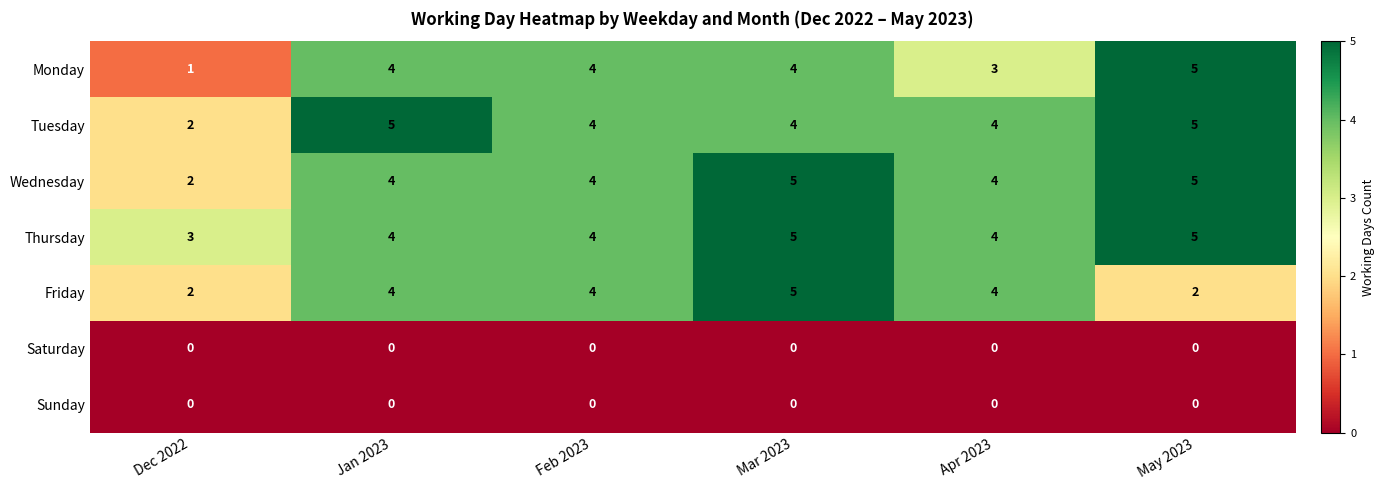

Where is Wednesday nearest to the value 3?

Dec 2022